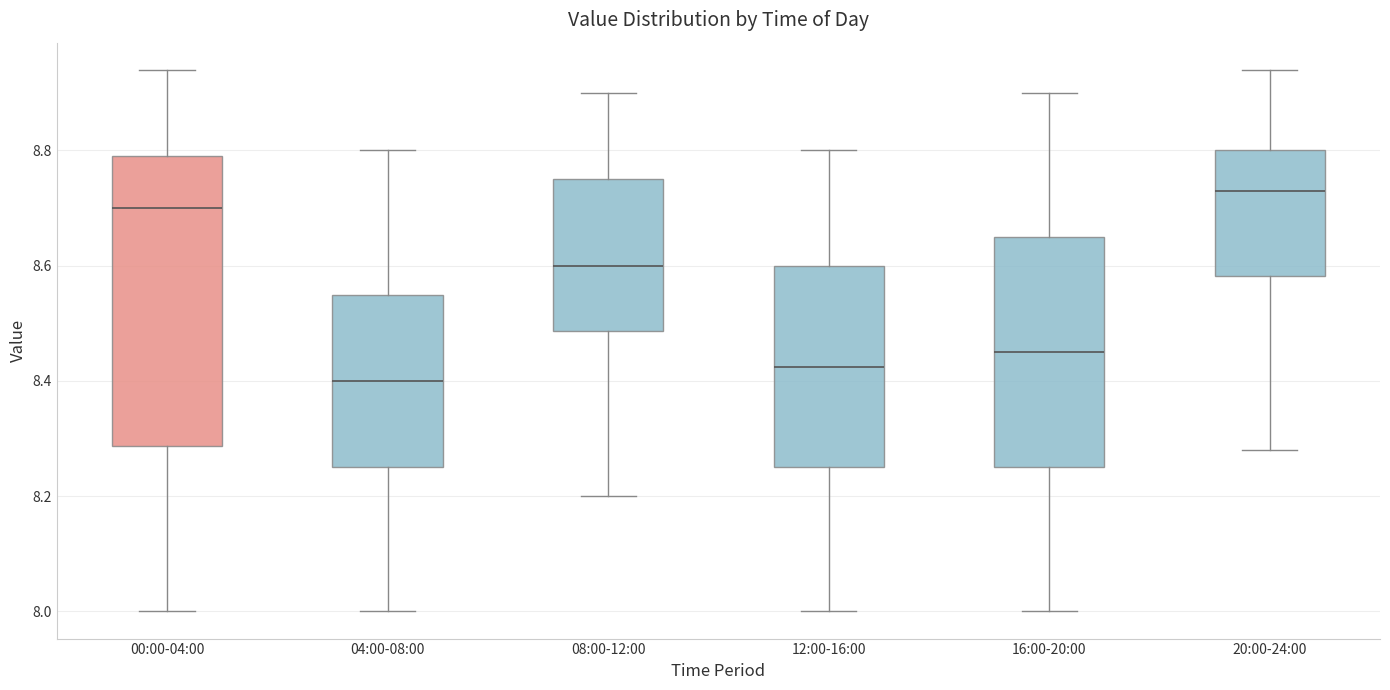

Reading left to right, read every box against the y-axis: the position of its median line, the range the box covers, and the ends of its whiskers. The values are not printed on the chart, so give them approximately, as read against the axis.

00:00-04:00: median 8.70, box 8.28 to 8.80, whiskers 8.00 to 8.94
04:00-08:00: median 8.40, box 8.26 to 8.56, whiskers 8.00 to 8.80
08:00-12:00: median 8.60, box 8.48 to 8.76, whiskers 8.20 to 8.90
12:00-16:00: median 8.42, box 8.26 to 8.60, whiskers 8.00 to 8.80
16:00-20:00: median 8.46, box 8.26 to 8.66, whiskers 8.00 to 8.90
20:00-24:00: median 8.74, box 8.58 to 8.80, whiskers 8.28 to 8.94